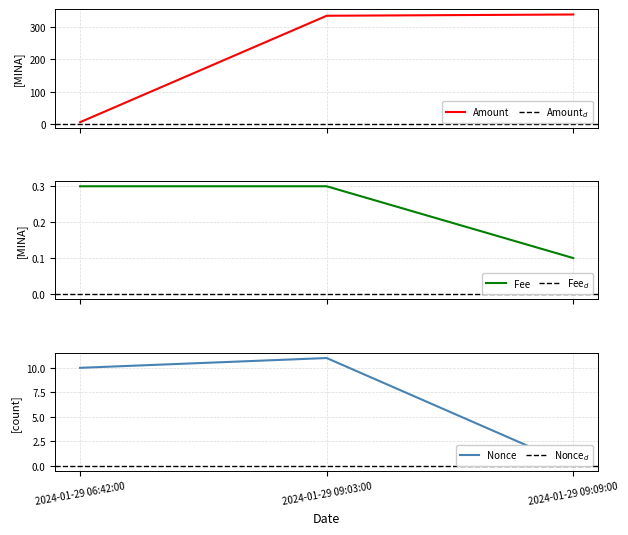

At which label does Fee reach its minimum?

2024-01-29 09:09:00